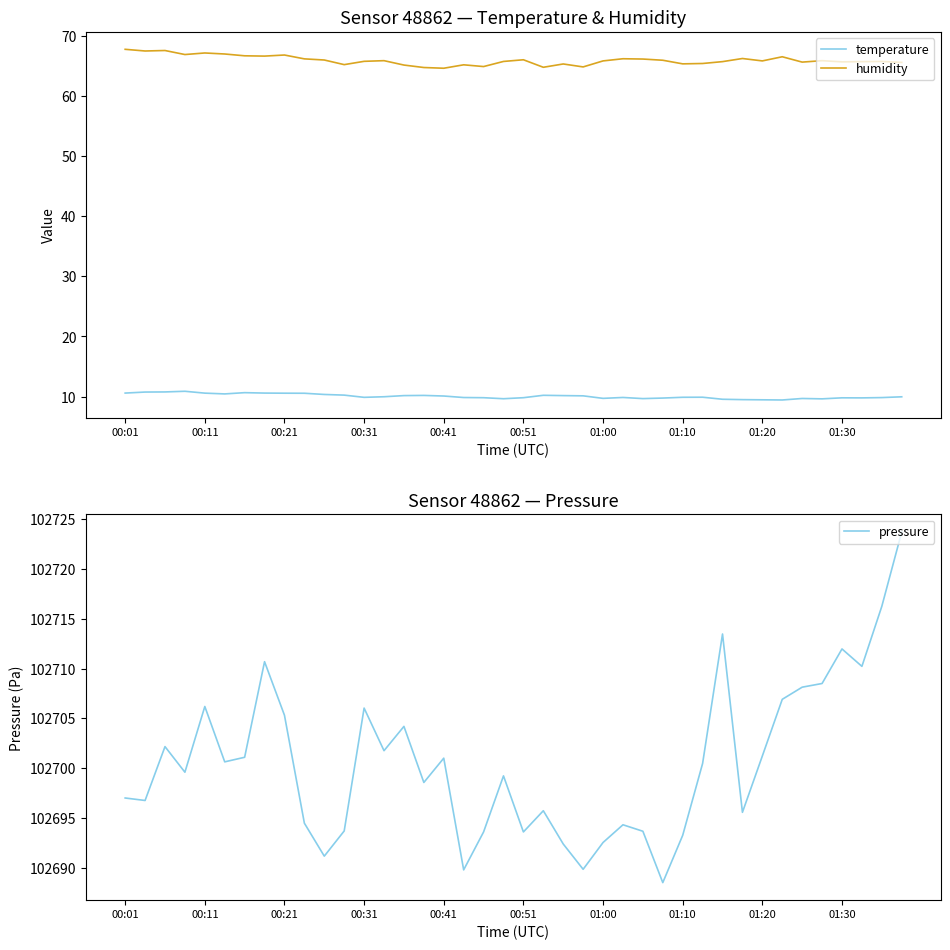

What is the highest value of the temperature series?

10.9